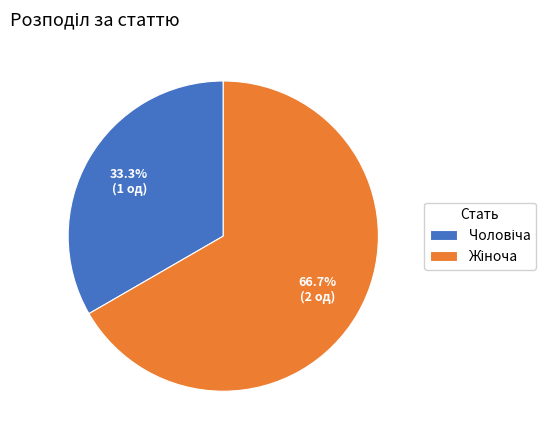

Does any single category account for the majority?

Yes